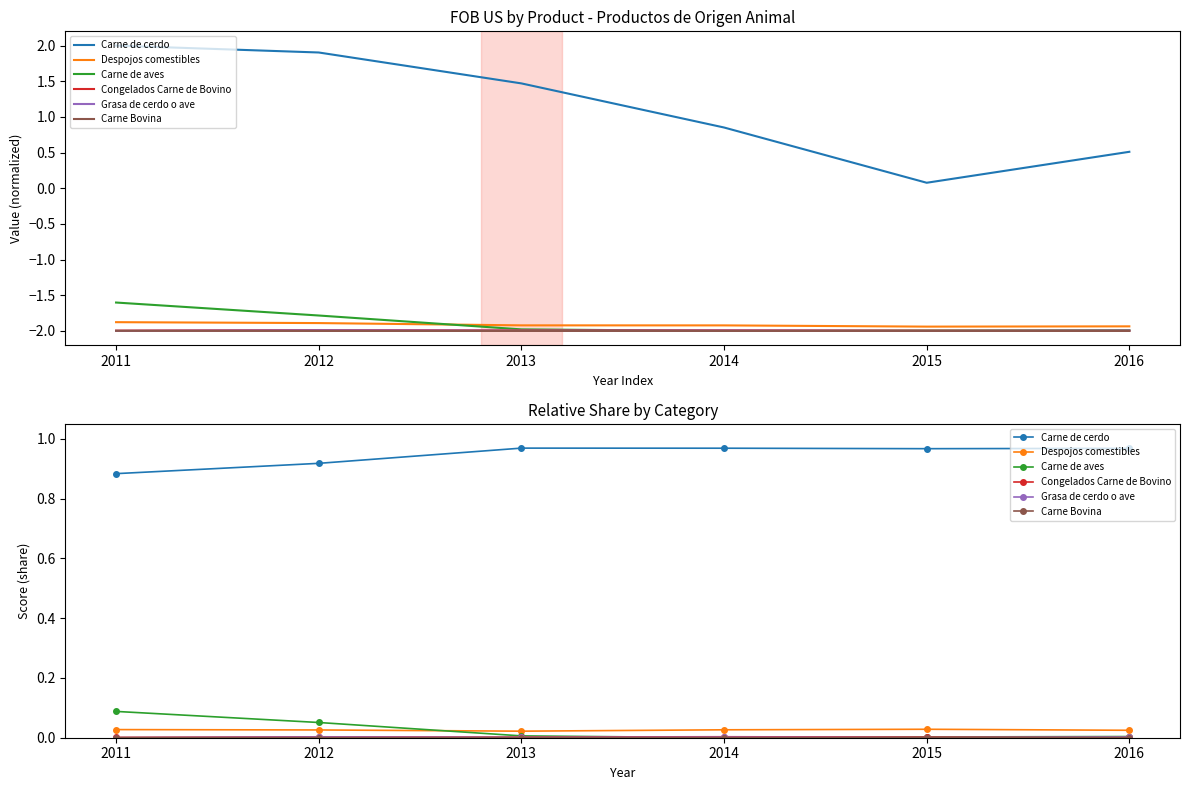

True or false: Despojos comestibles and Carne de cerdo intersect in this chart.

False